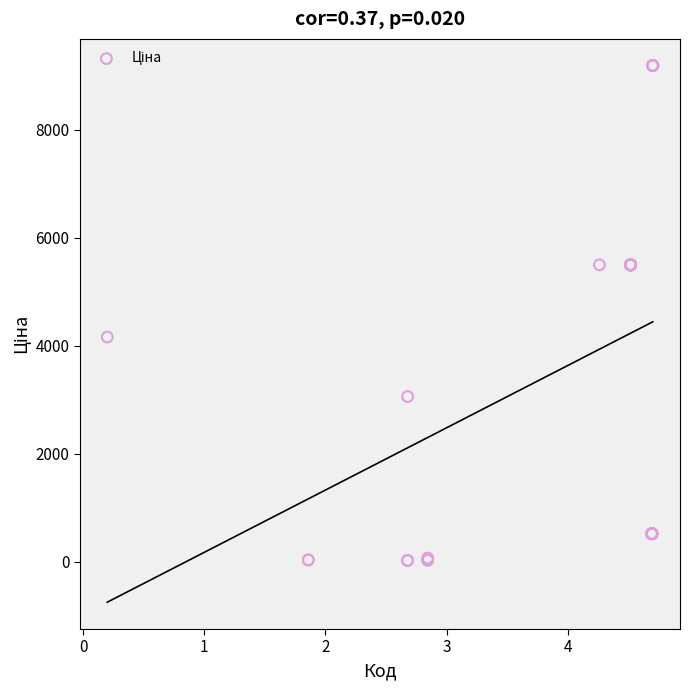

What Y value in the scatter plot is closest to 4605?

4161.8